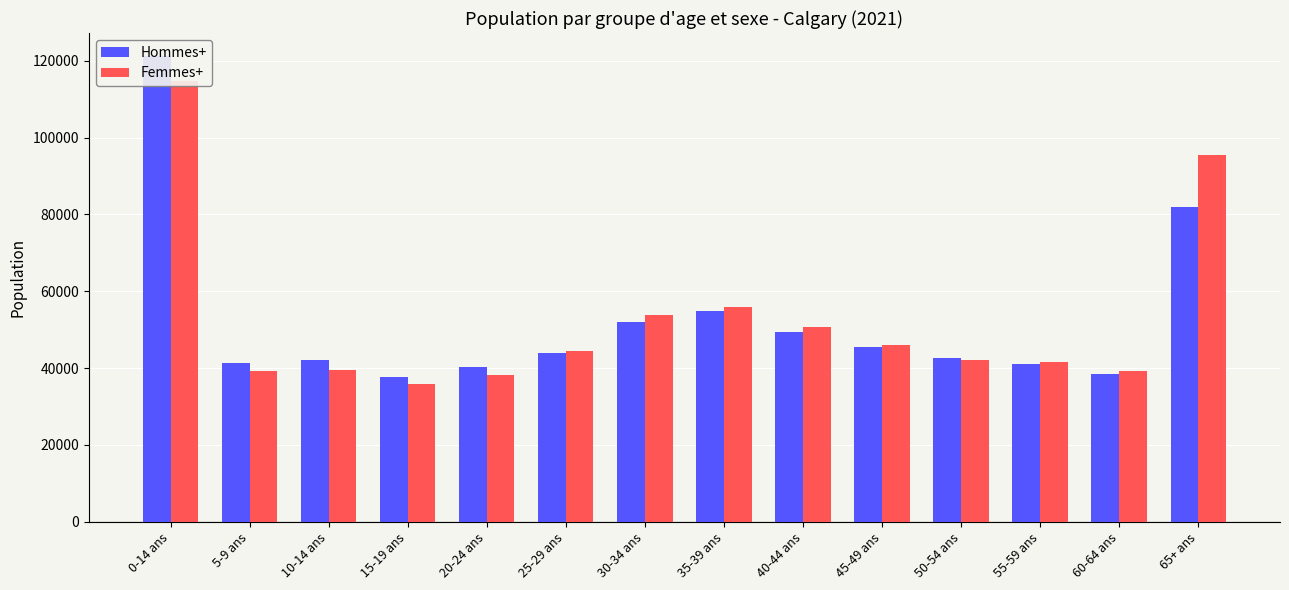

The value of Hommes+ at 35-39 ans is 71411. True or false?

False